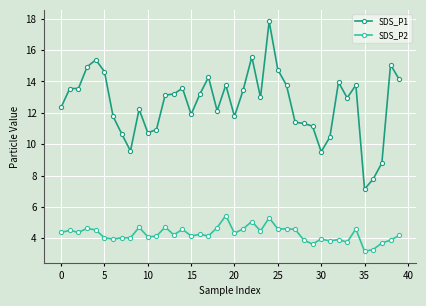

True or false: SDS_P2 has more than 2 interior local peaks.

True